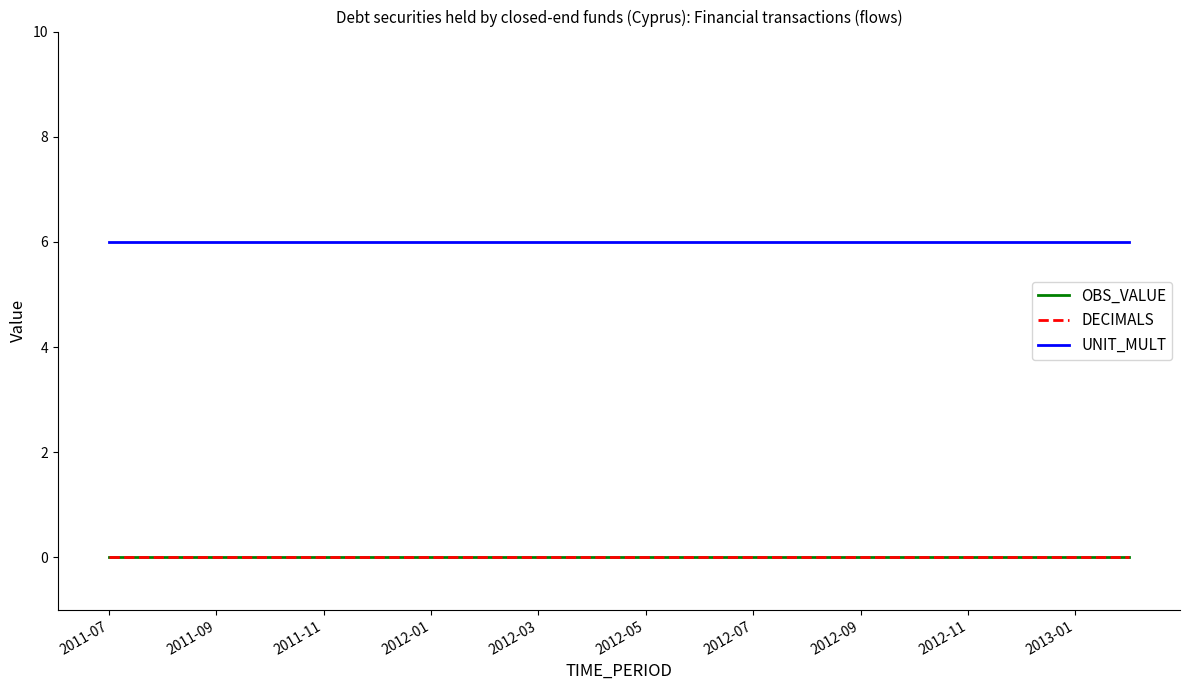

Is this an area chart (filled region under the line)?

No